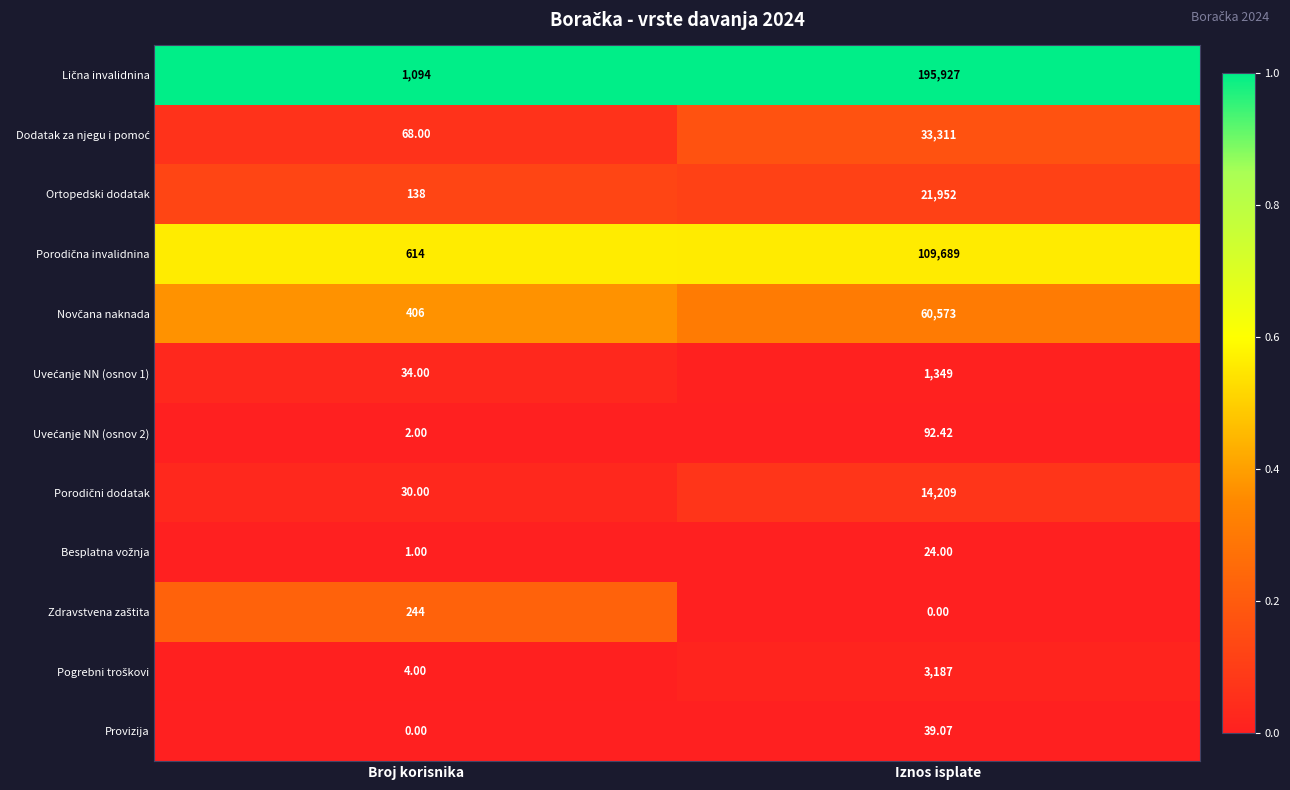

Where is Provizija nearest to the value 19?

Broj korisnika